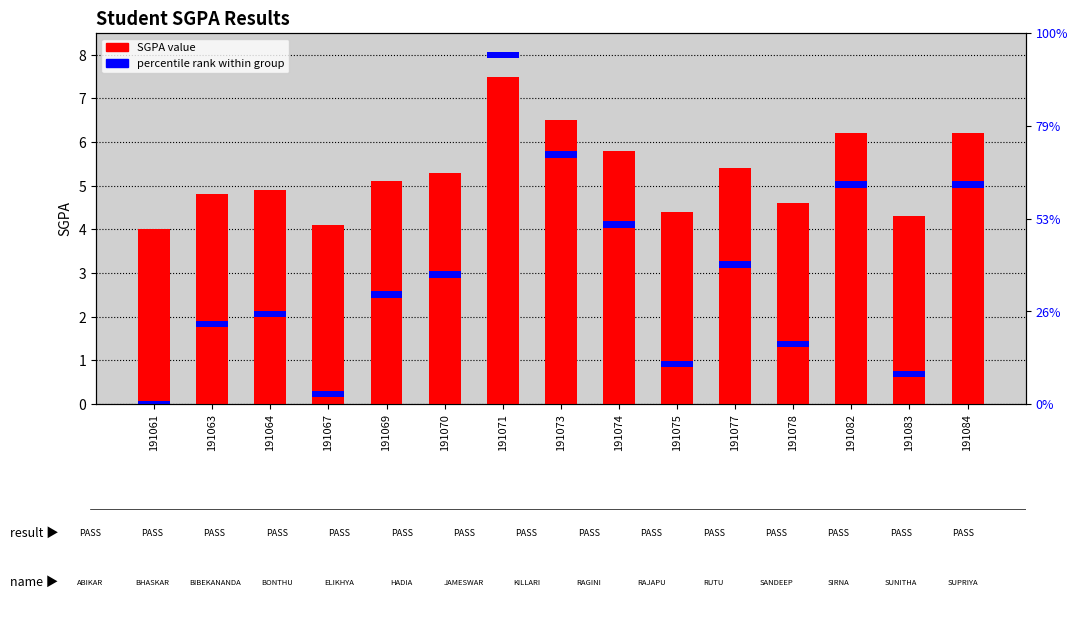

Which category has the lowest value across all series?

191061